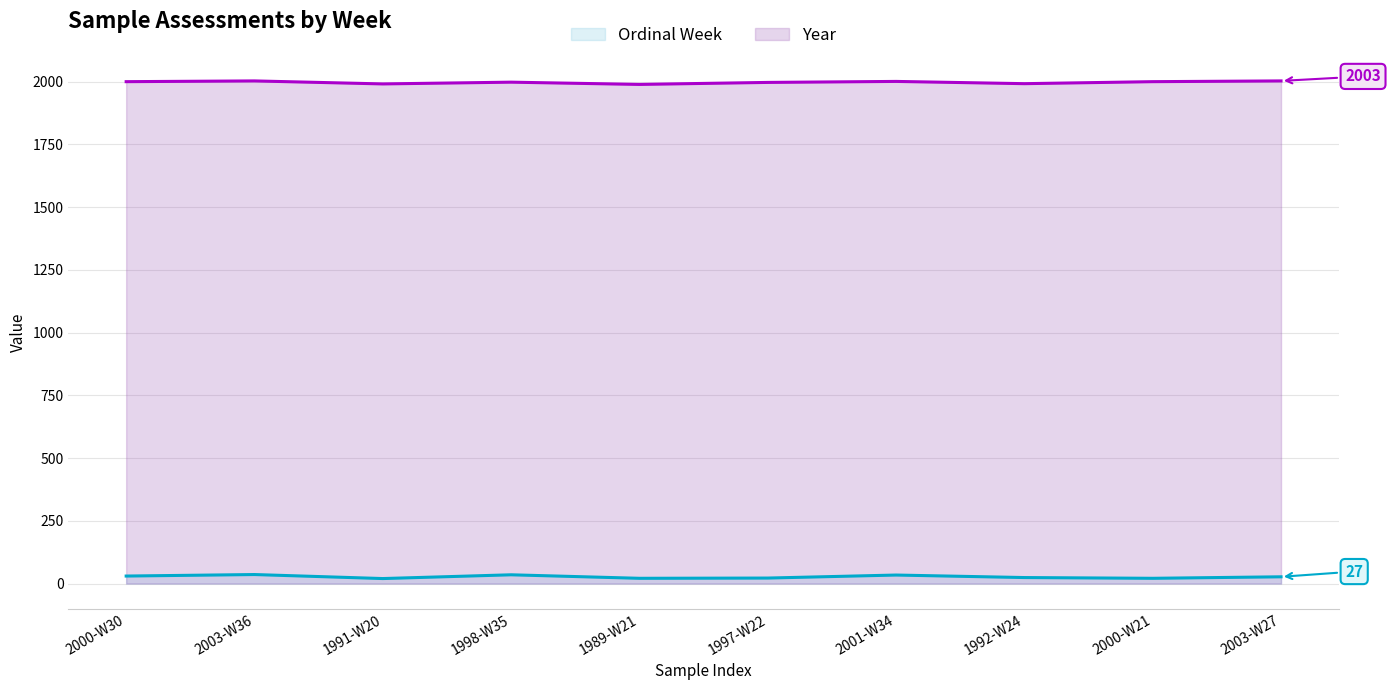

Where is the first local minimum for Year?

1991-W20